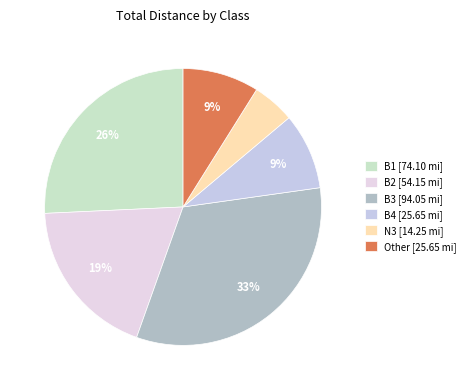

Does B2 represent more than half of the total?

No